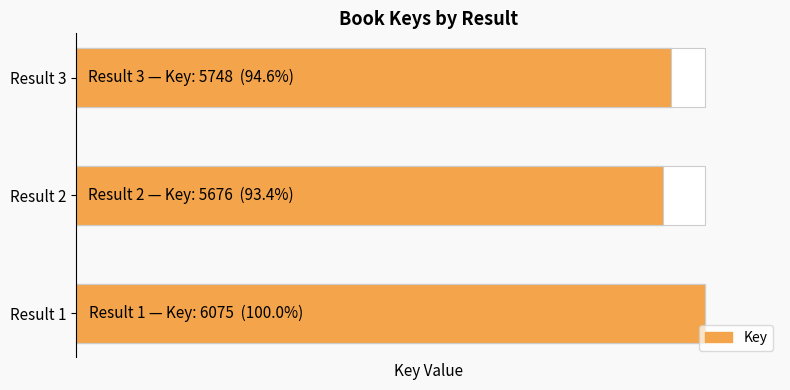

What is the change in value from Result 1 to Result 3?

-327